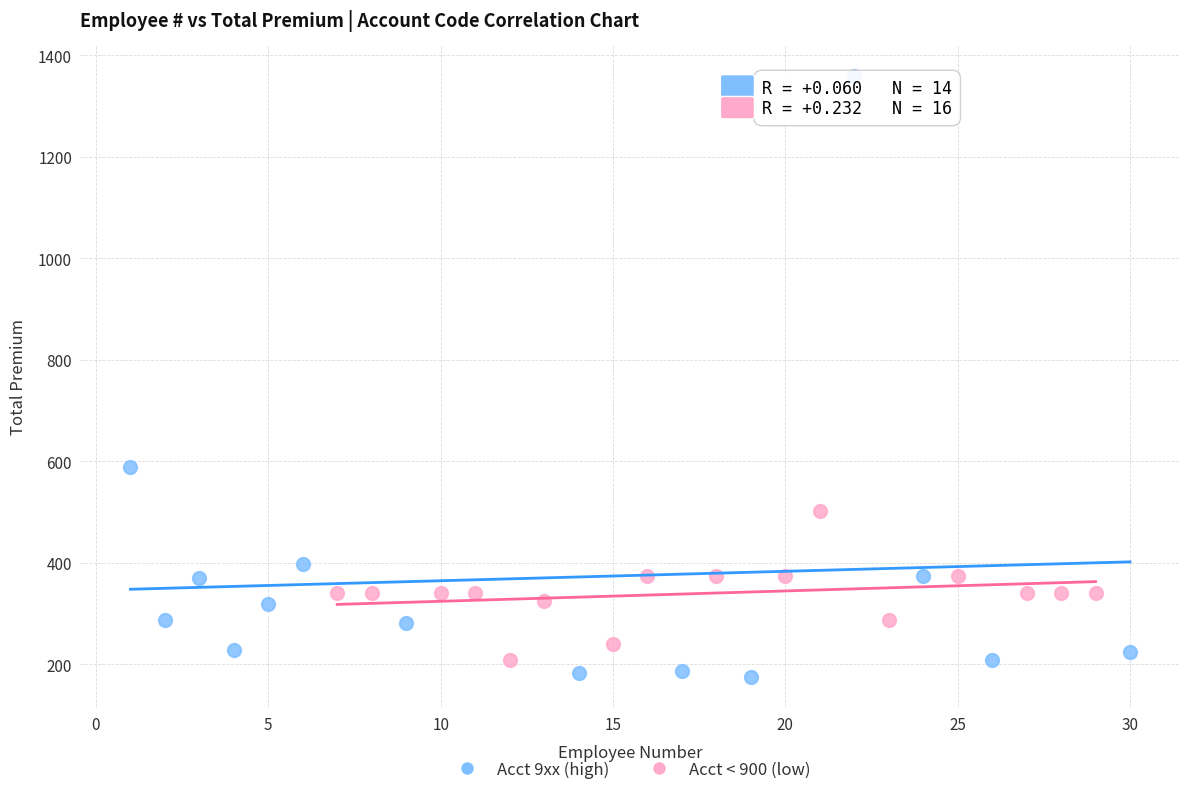

Which series reaches the maximum Y coordinate?

Acct 9xx (high)